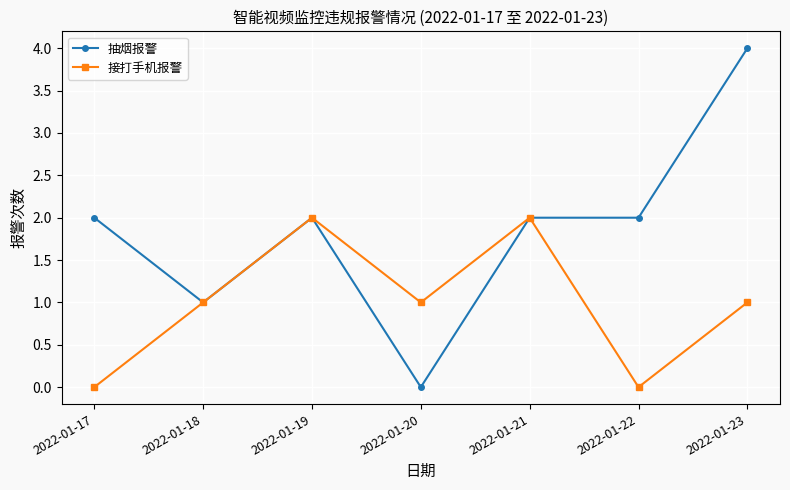

Where is the first local maximum for 接打手机报警?

2022-01-19